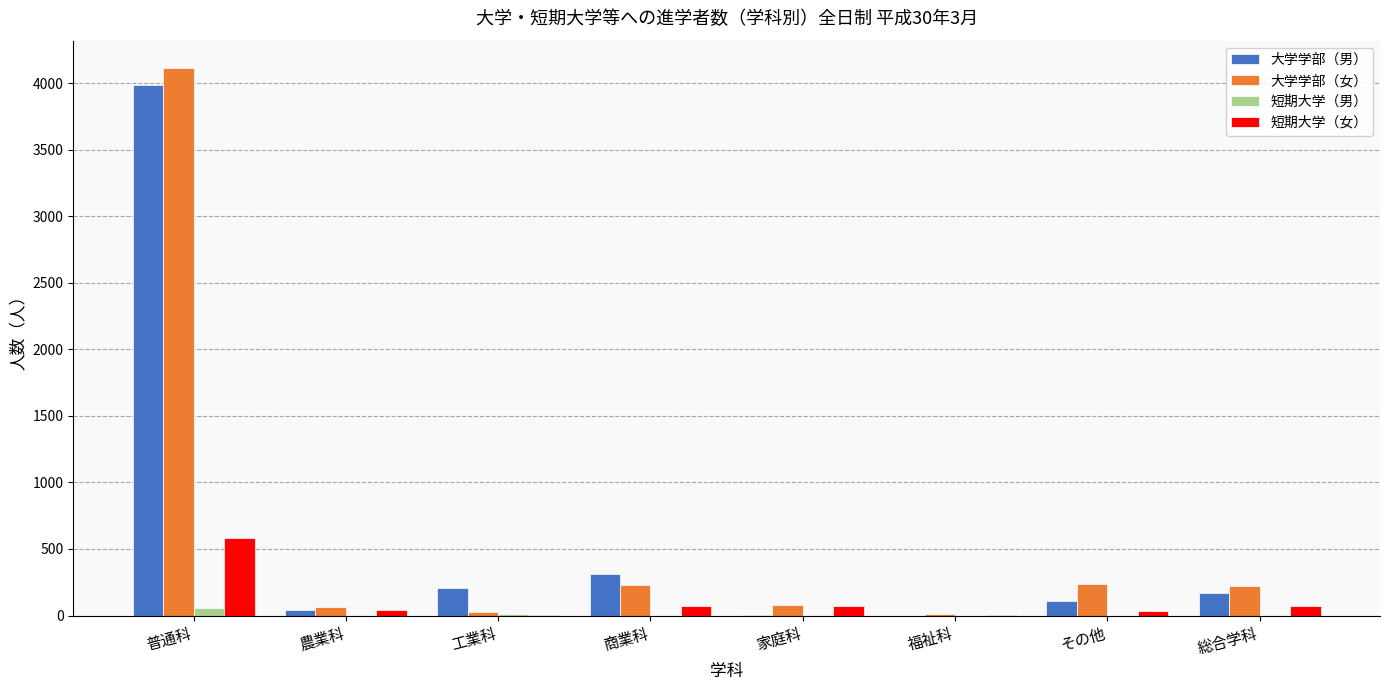

Are the bars horizontal?

No